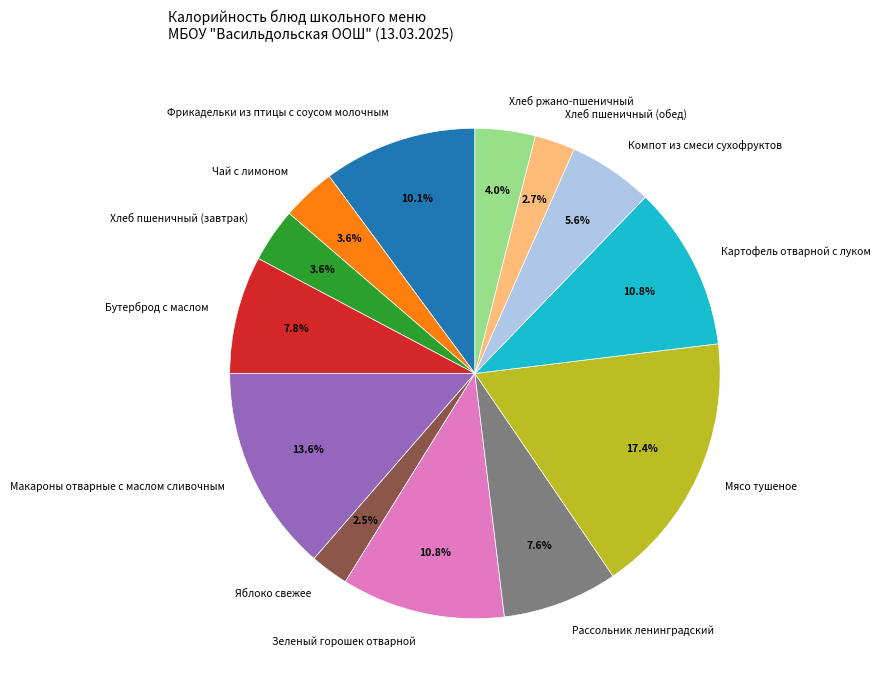

Combined, do Яблоко свежее and Хлеб пшеничный (обед) account for over 50%?

No